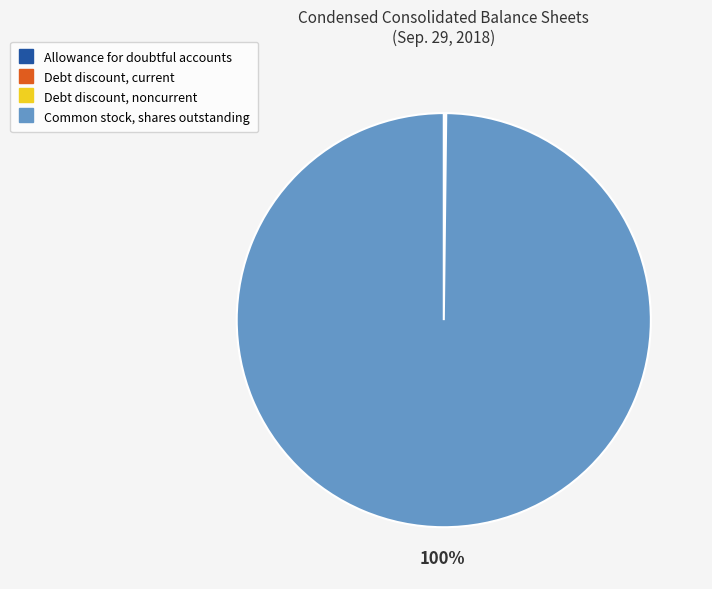

What is the largest slice in the pie chart?

Common stock, shares outstanding